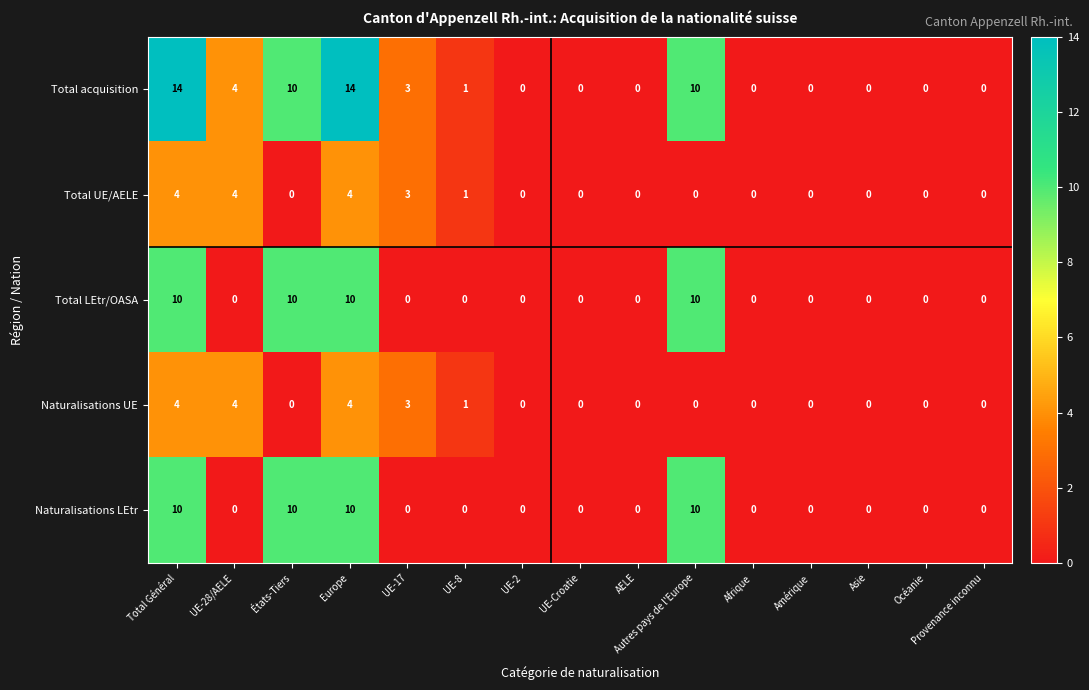

What is the total value across all series at UE-17?

9